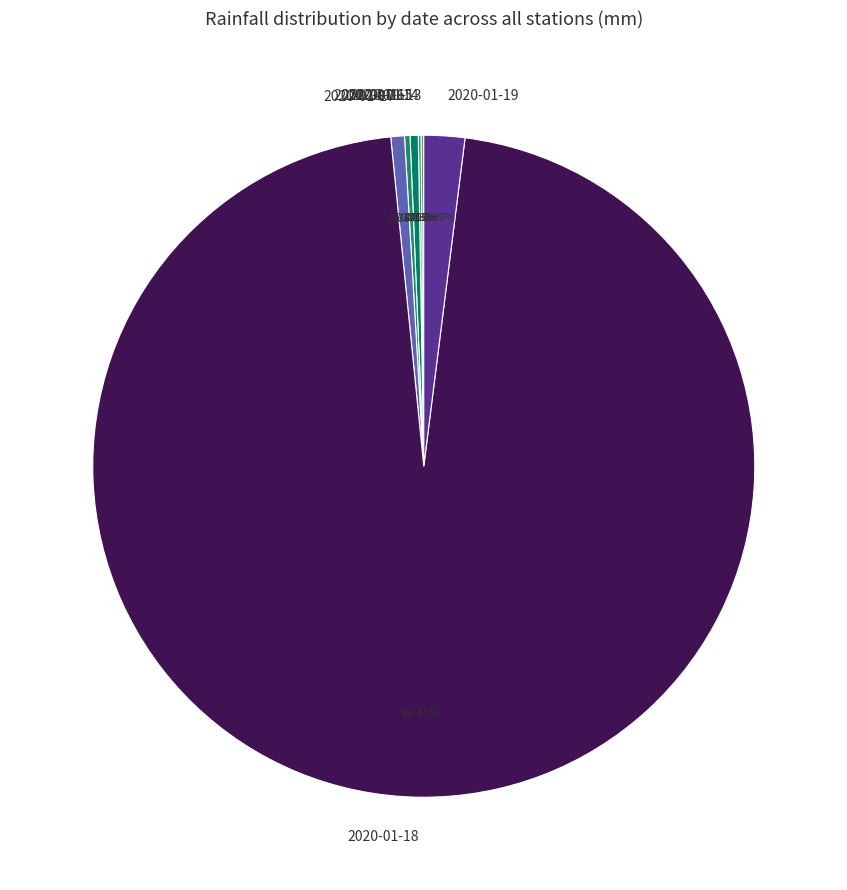

Is there a majority slice in this chart?

Yes